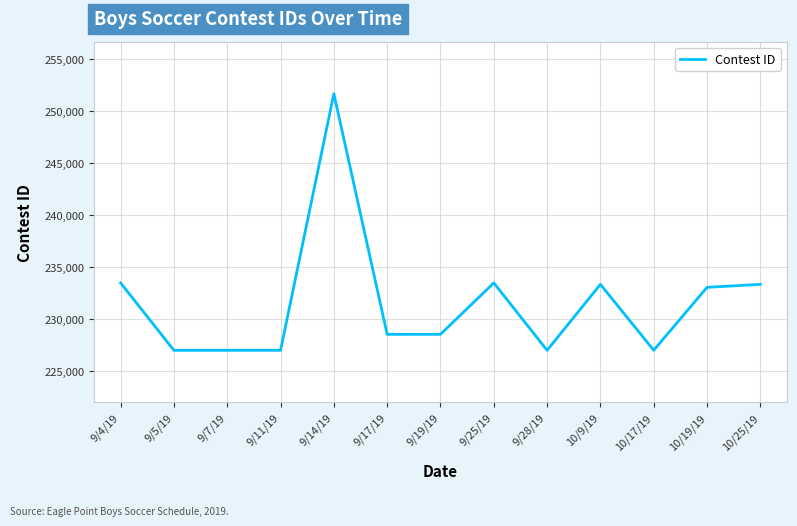

What is the change in value from 9/14/19 to 9/28/19?

-24651